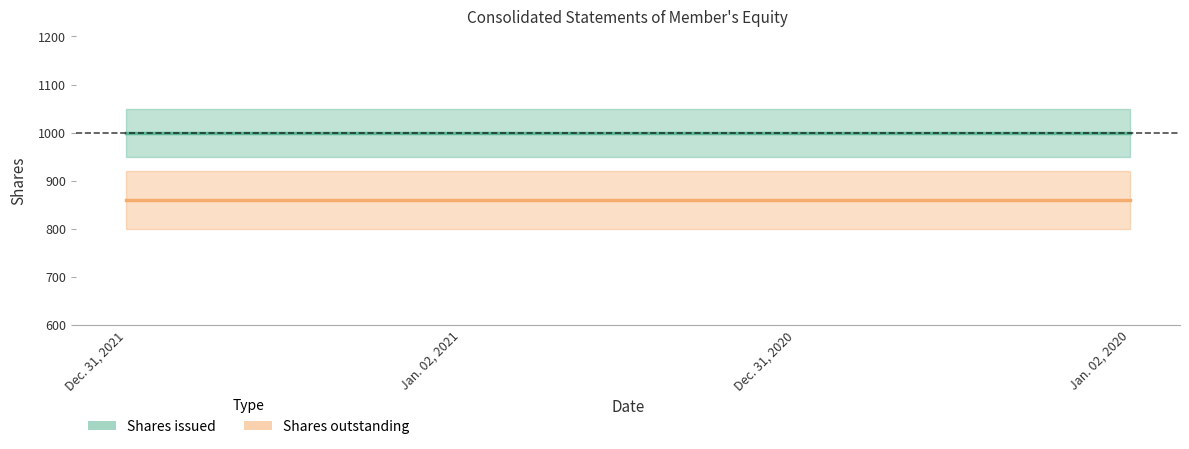

What is the value of the Shares issued point at the 1st from the left?

1000